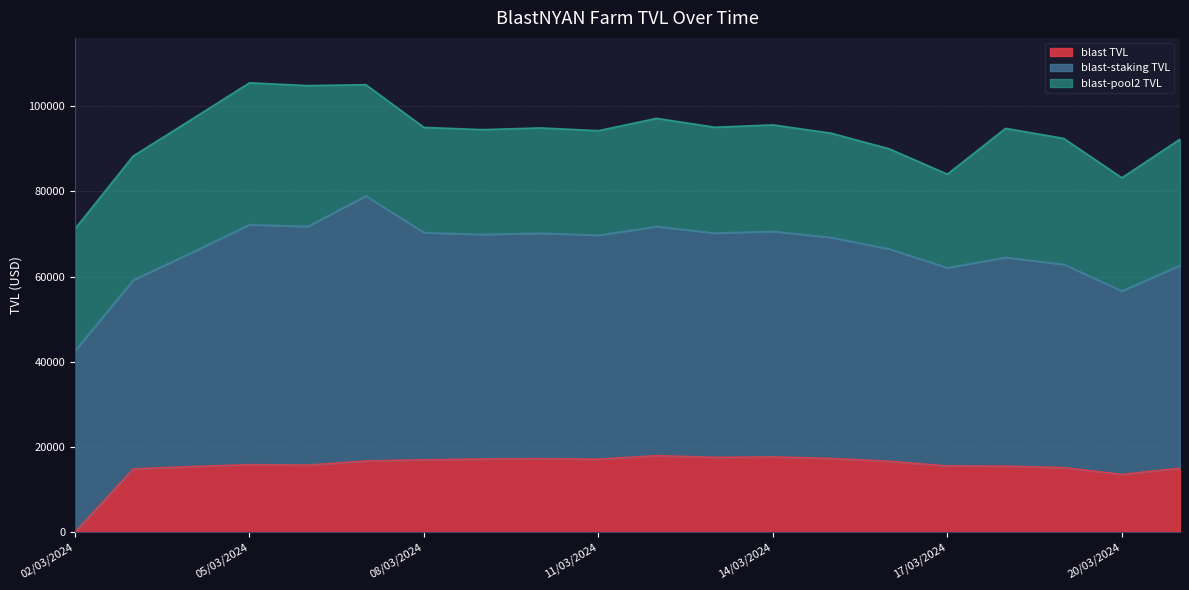

Which series has the widest spread of values?

blast-staking TVL